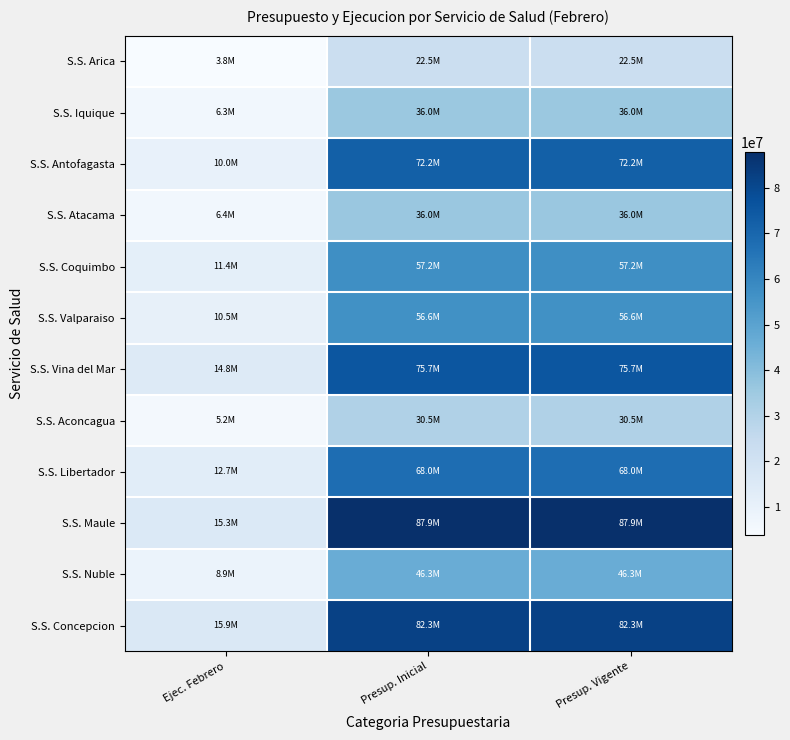

Which label corresponds to the smallest value in the chart?

Ejec. Febrero